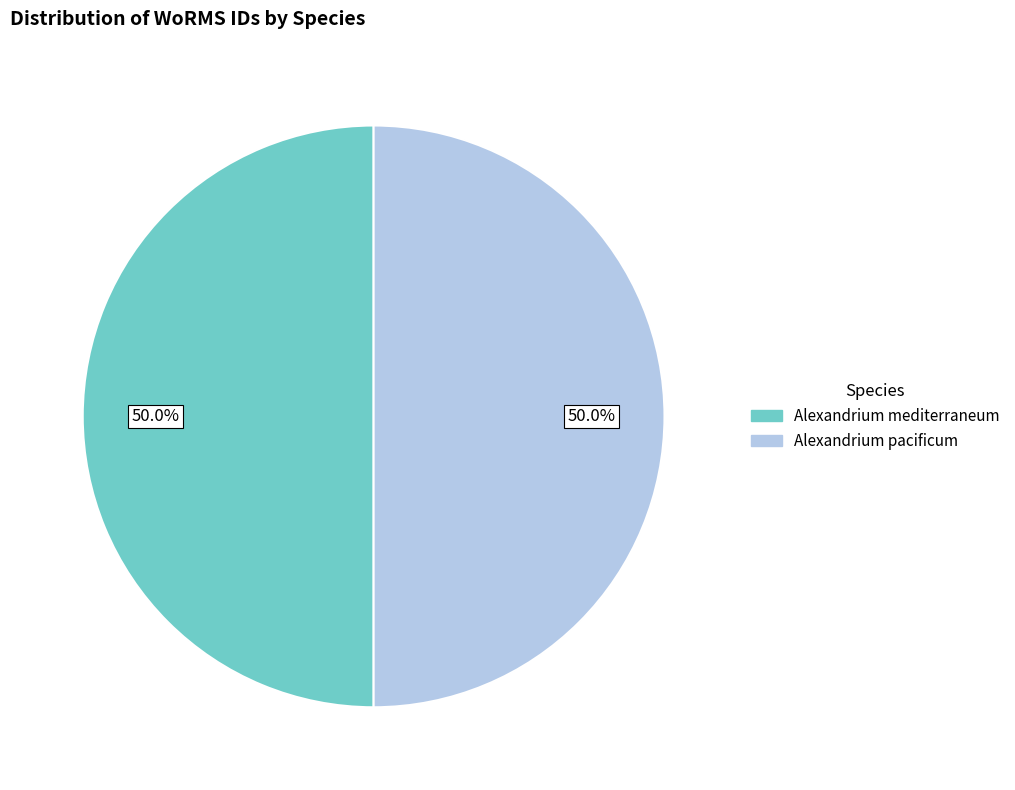

Approximately how many times larger is the value at Alexandrium mediterraneum compared to Alexandrium pacificum?

1.0